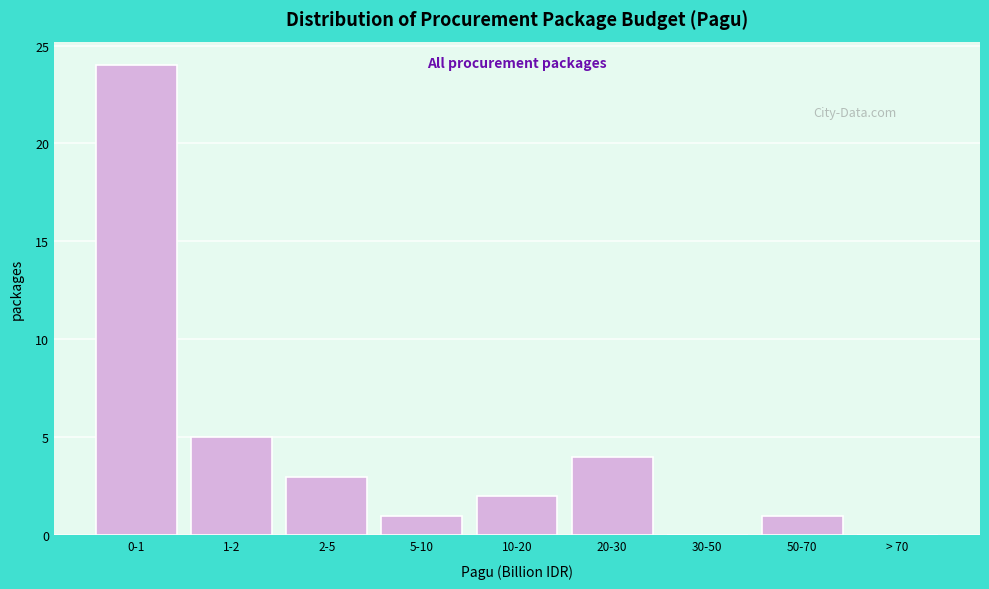

Reading left to right, list all the values displayed in this chart.

0-1=24	1-2=5	2-5=3	5-10=1	10-20=2	20-30=4	30-50=0	50-70=1	> 70=0